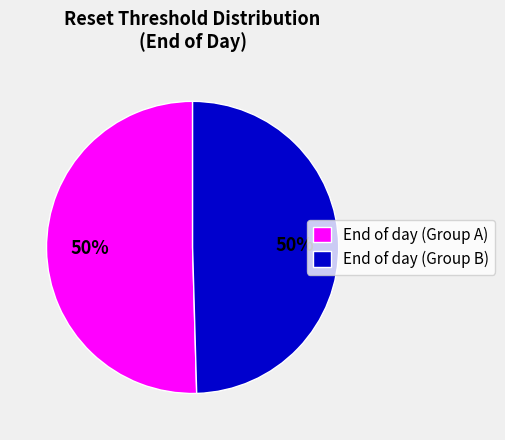

How many slices are in this pie chart?

2